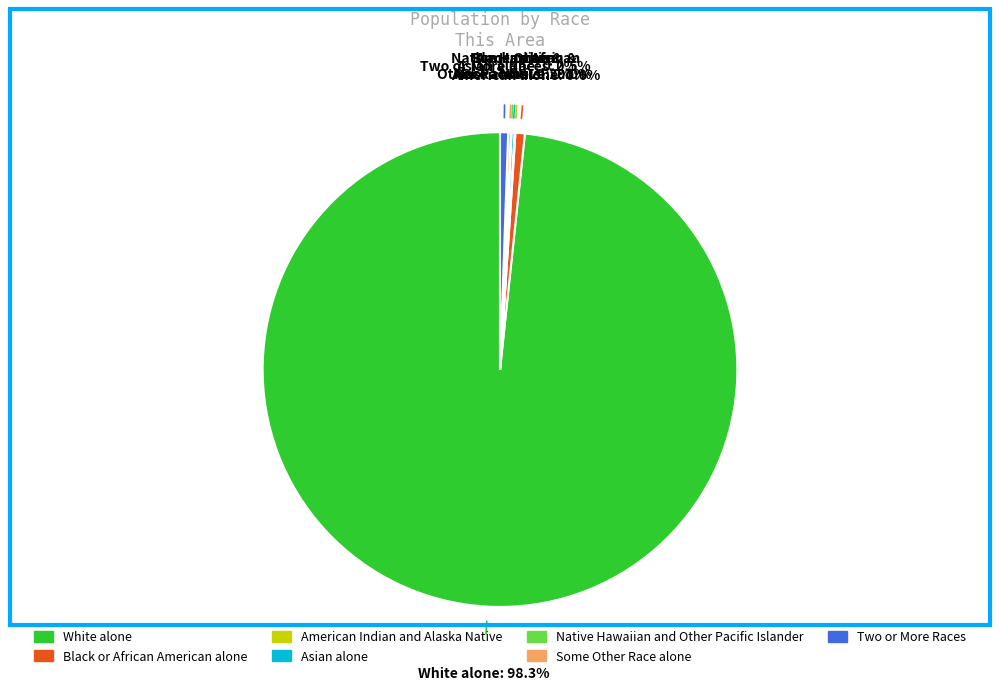

To the nearest percent, what portion does White alone represent?

98%